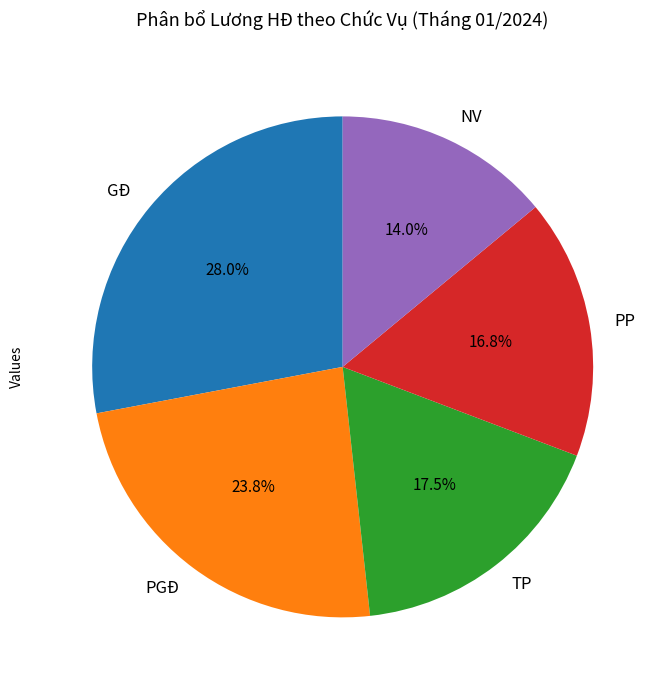

Which slice is the largest?

GĐ